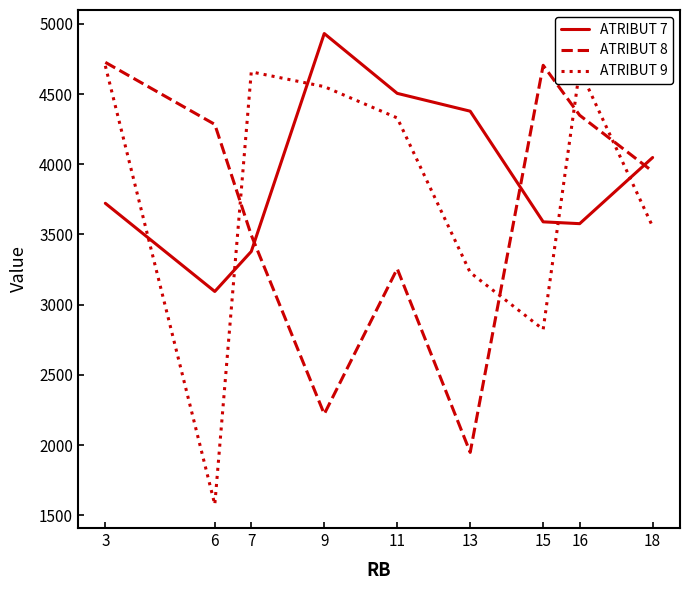

Is the value of ATRIBUT 7 at 18 greater than the value of ATRIBUT 8 at 13?

Yes